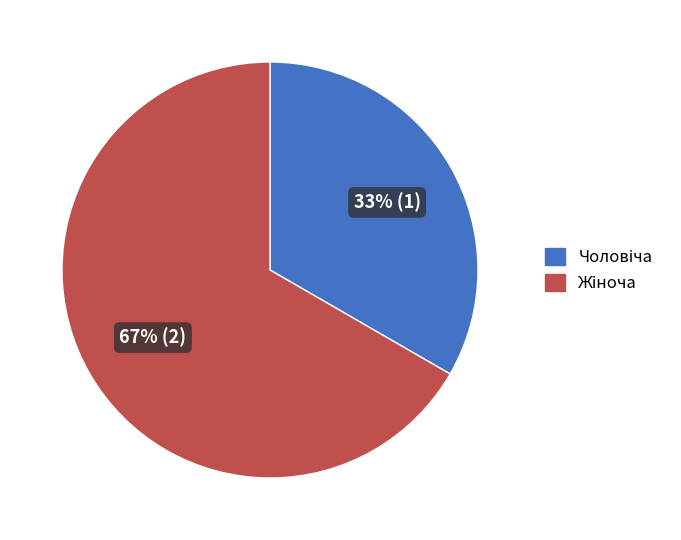

Does any single category account for the majority?

Yes